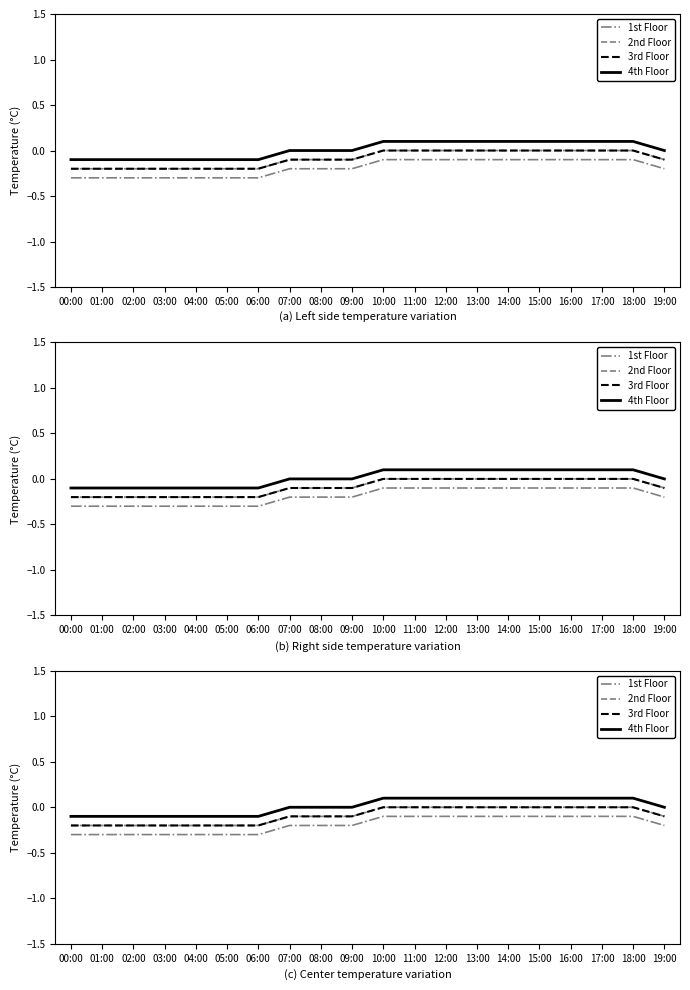

What are all the series names shown in the legend?

1st Floor, 2nd Floor, 3rd Floor, 4th Floor